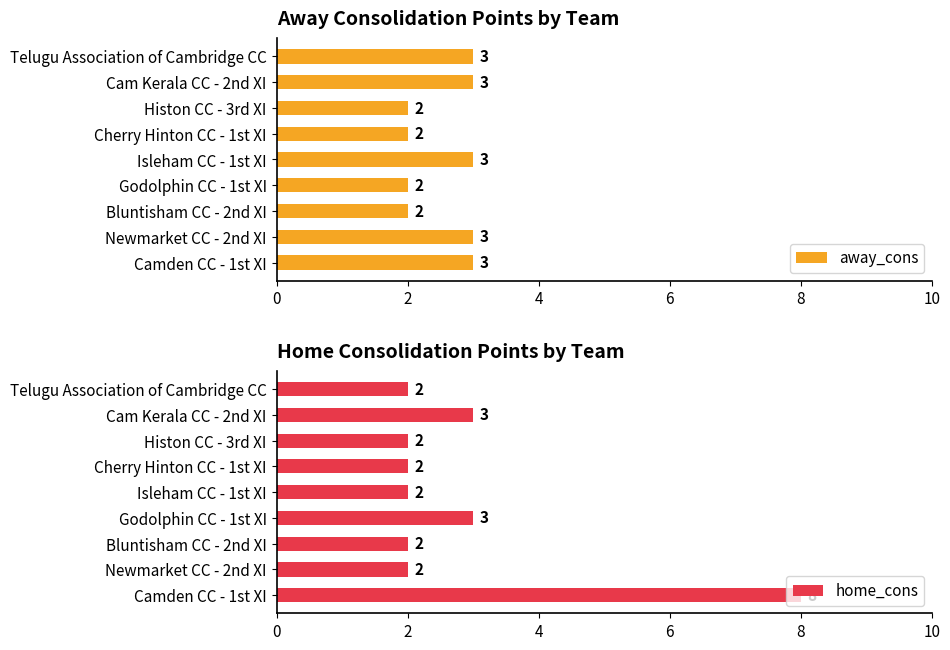

What is the difference between the maximum and minimum values in the home_cons series?

6